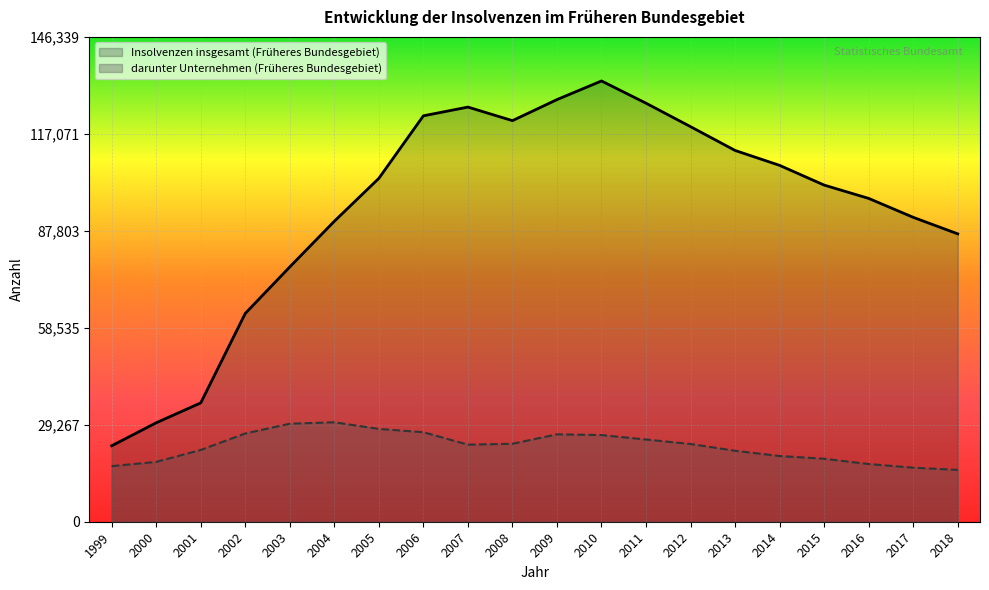

What is the difference between the highest and lowest values at 2004?

60676